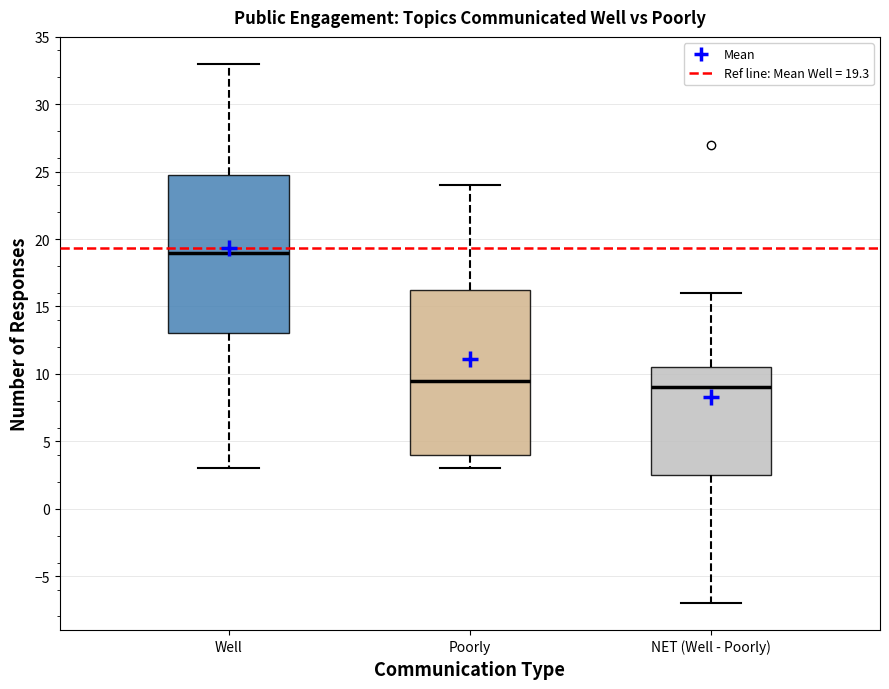

Reading left to right, transcribe this box plot: for each box, give where its median line is, the range the box spans, and where its two whiskers end, as read against the y-axis. The values are not printed on the chart, so give them approximately, as read against the axis.

Well: median 19.0, box 13.0 to 25.0, whiskers 3.0 to 33.0
Poorly: median 9.5, box 4.0 to 16.5, whiskers 3.0 to 24.0
NET (Well - Poorly): median 9.0, box 2.5 to 10.5, whiskers -7.0 to 16.0